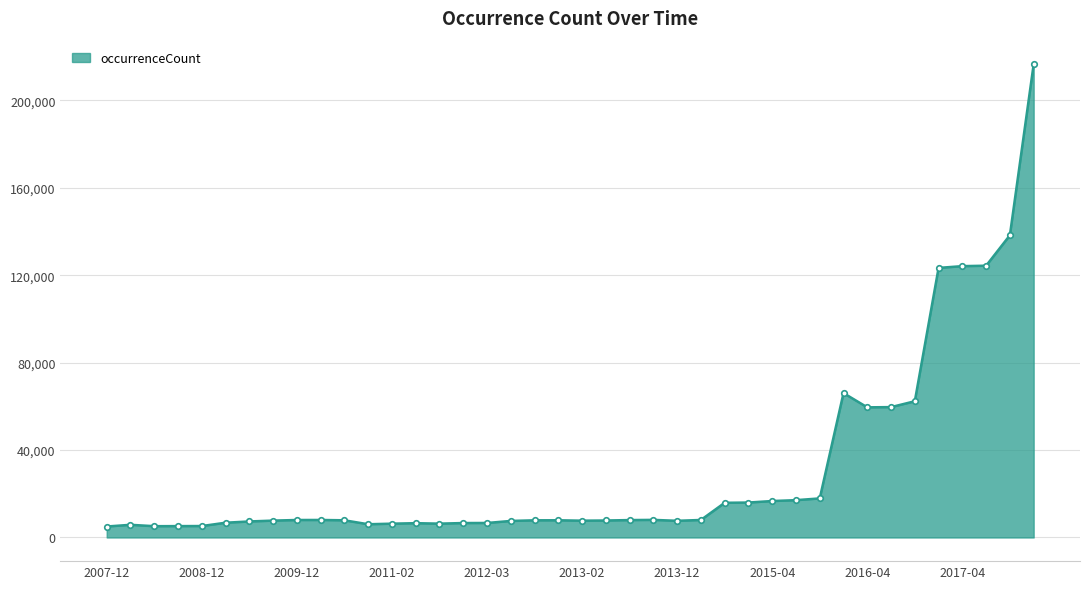

What is the difference between the maximum and minimum values?

211485